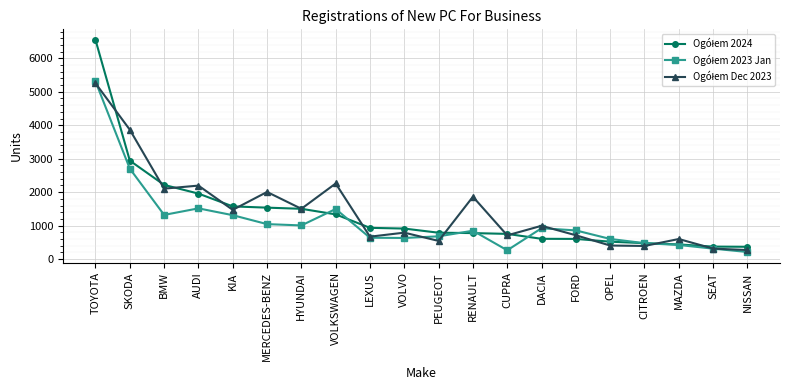

What is the difference between the highest and lowest values at TOYOTA?

1295